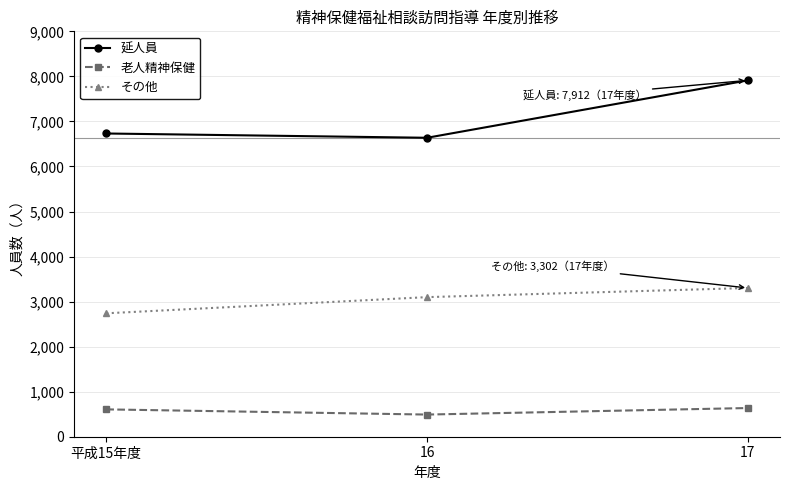

What is the label of the 2nd point from the right?

16